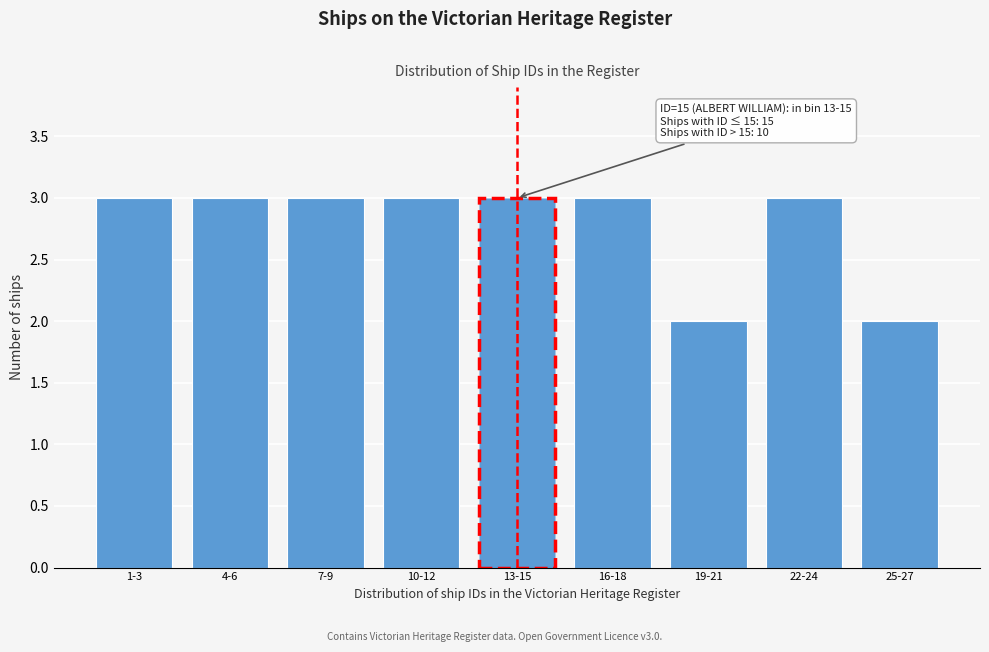

Reading left to right, list all the values displayed in this chart.

3	3	3	3	3	3	2	3	2